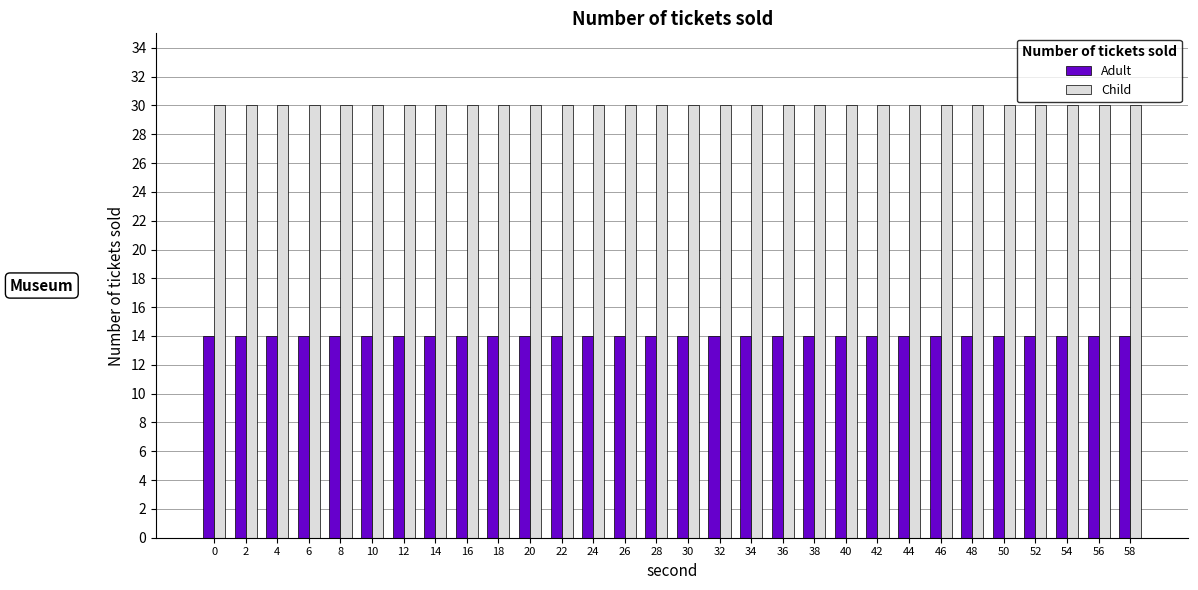

How many bars are there in total?

60